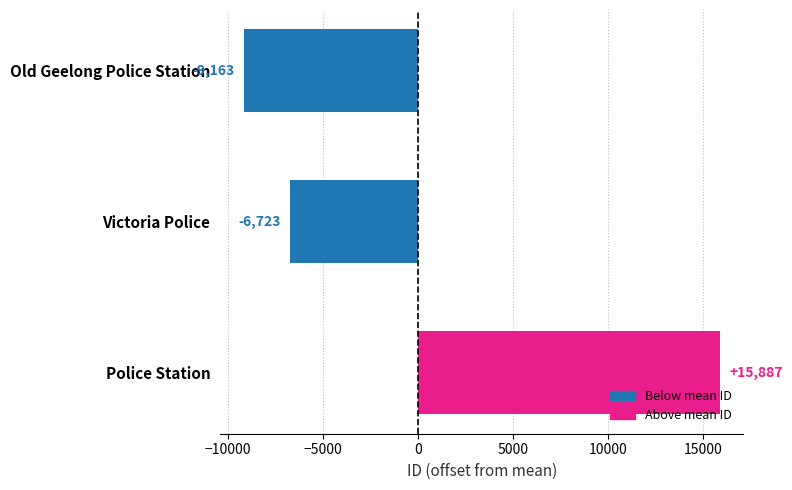

What is the difference between the maximum and minimum values?

25050.0